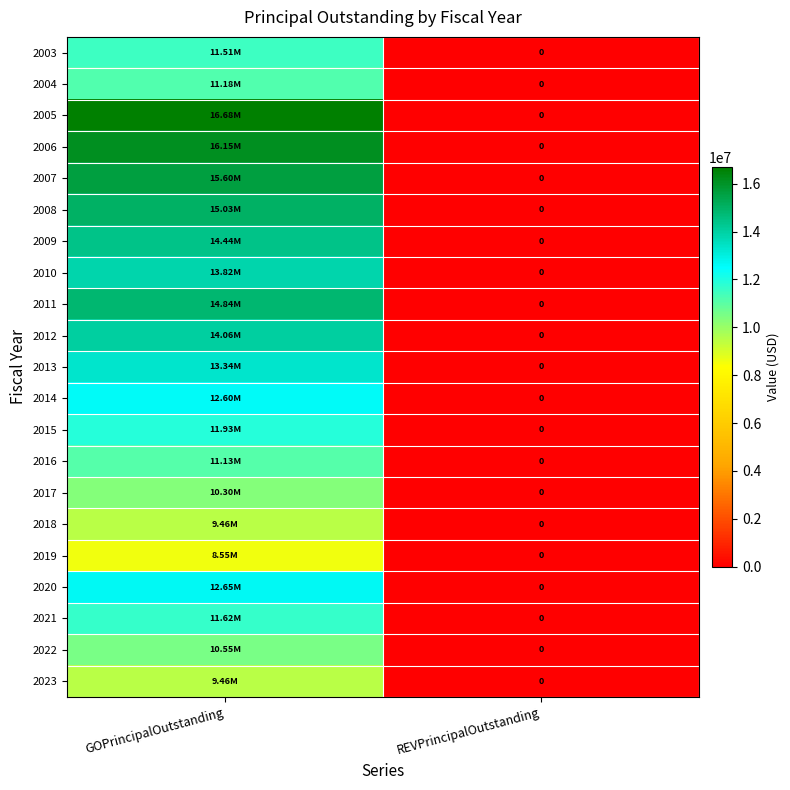

The 2006 series shows 16150000 at GOPrincipalOutstanding. True or false?

True